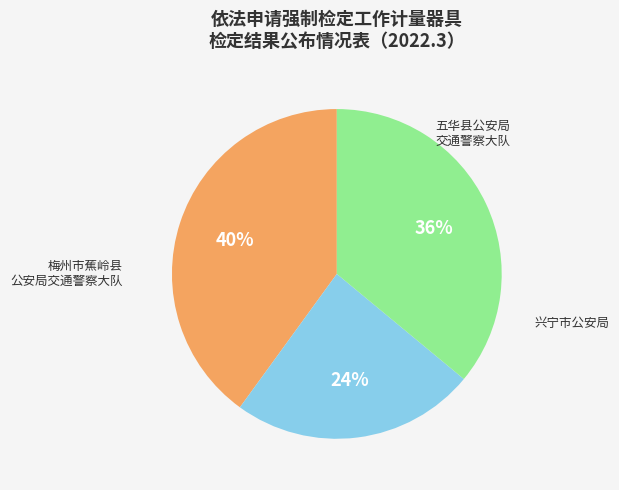

Which category has the biggest portion of the pie?

梅州市蕉岭县公安局交通警察大队